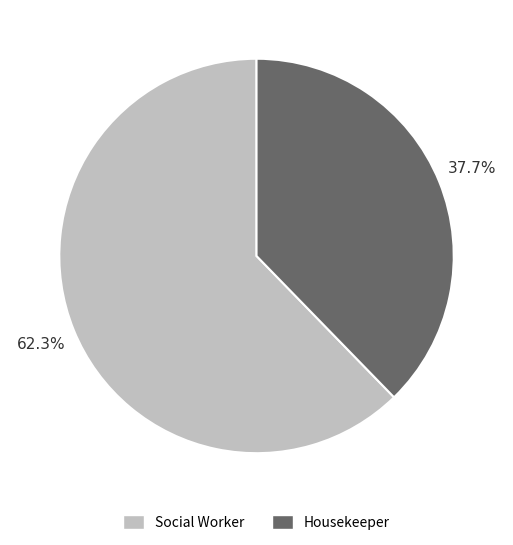

Approximately how many times larger is the value at Social Worker compared to Housekeeper?

1.7